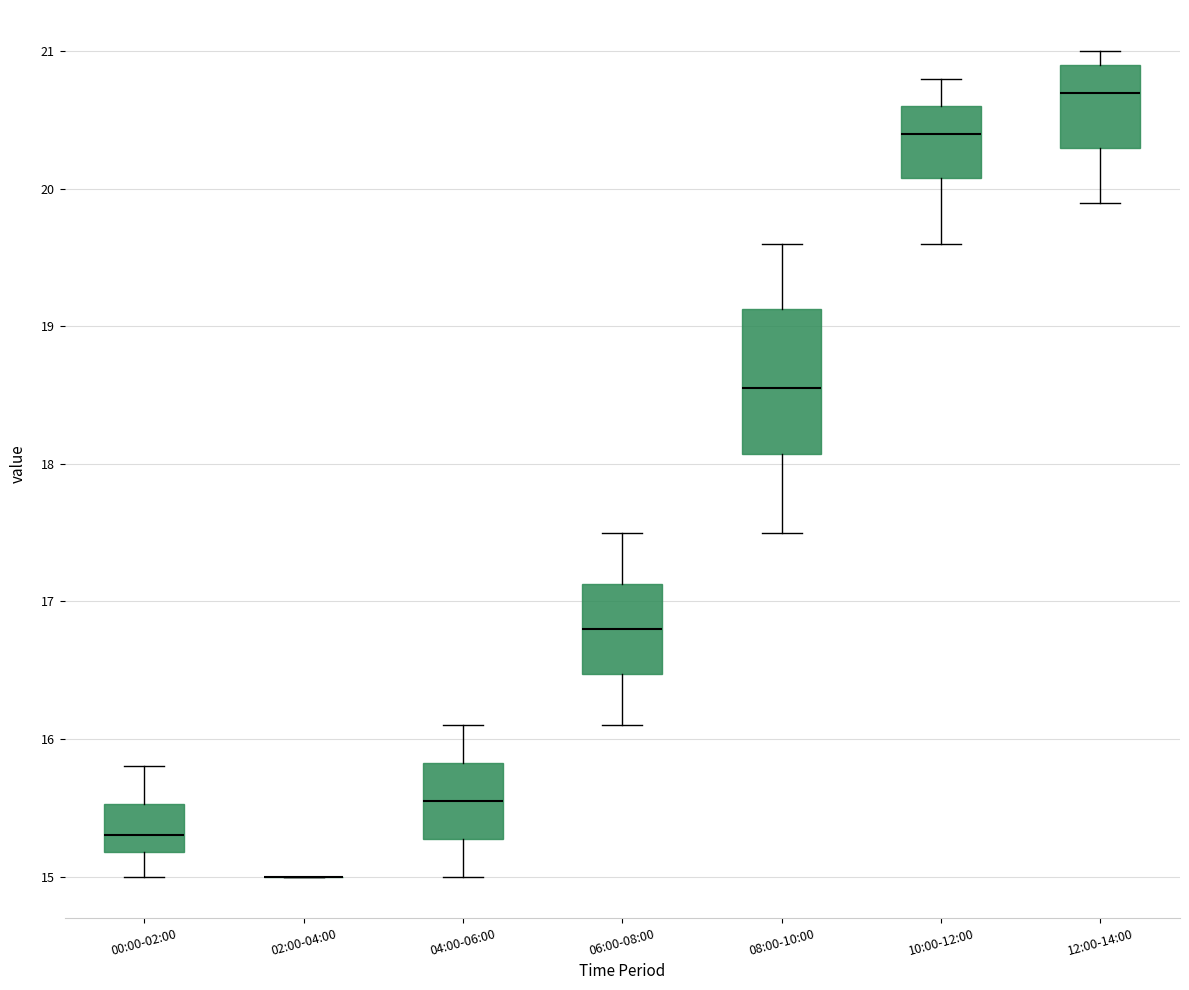

Comparing the boxes themselves (not the whiskers), which one is the tallest?

08:00-10:00